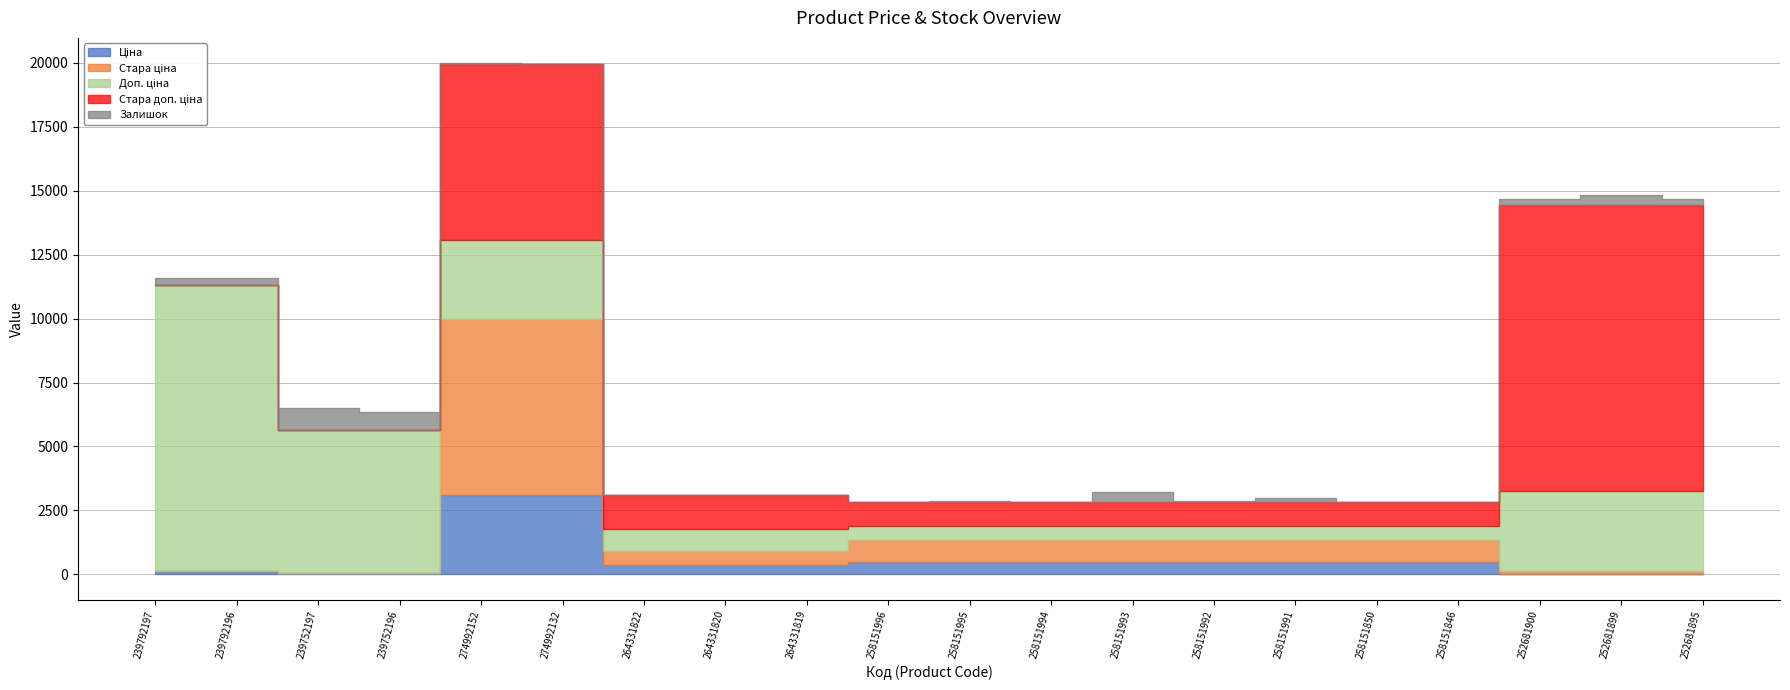

Which series has the largest total across all categories?

Стара доп. ціна